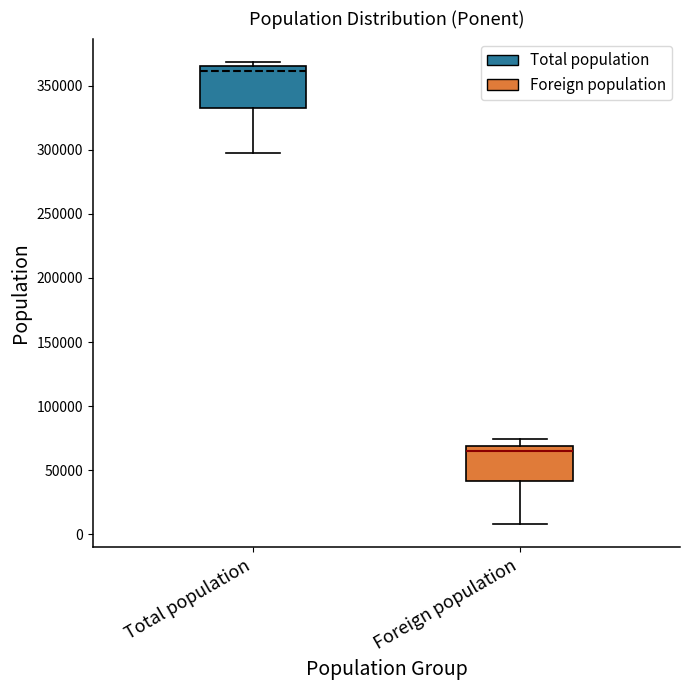

Reading left to right, transcribe this box plot: for each box, give where its median line is, the range the box spans, and where its two whiskers end, as read against the y-axis. The values are not printed on the chart, so give them approximately, as read against the axis.

Total population: median 360000, box 335000 to 365000, whiskers 300000 to 370000
Foreign population: median 65000, box 40000 to 70000, whiskers 10000 to 75000